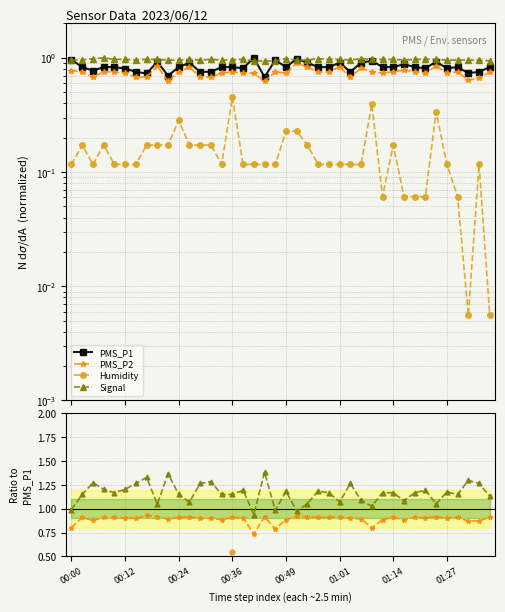

The value of PMS_P2 at 00:12 is 1.4. True or false?

False